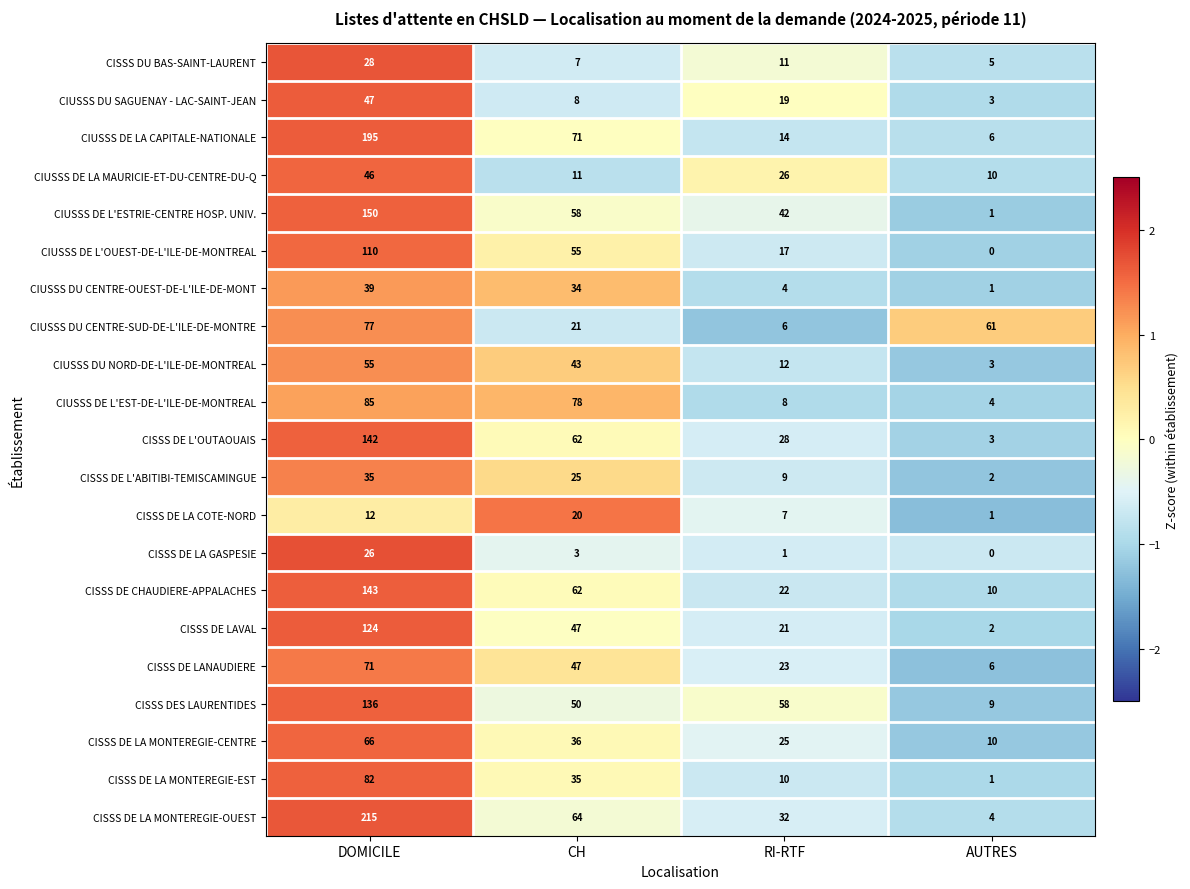

What is the sum of the CIUSSS DU CENTRE-OUEST-DE-L'ILE-DE-MONT values at RI-RTF and AUTRES?

5